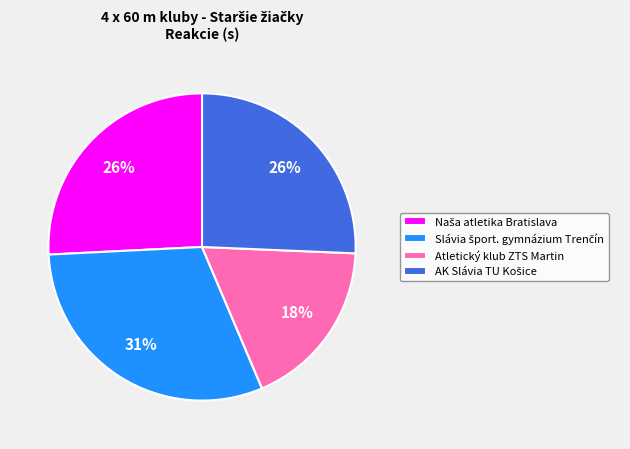

How many segments does this pie chart have?

4